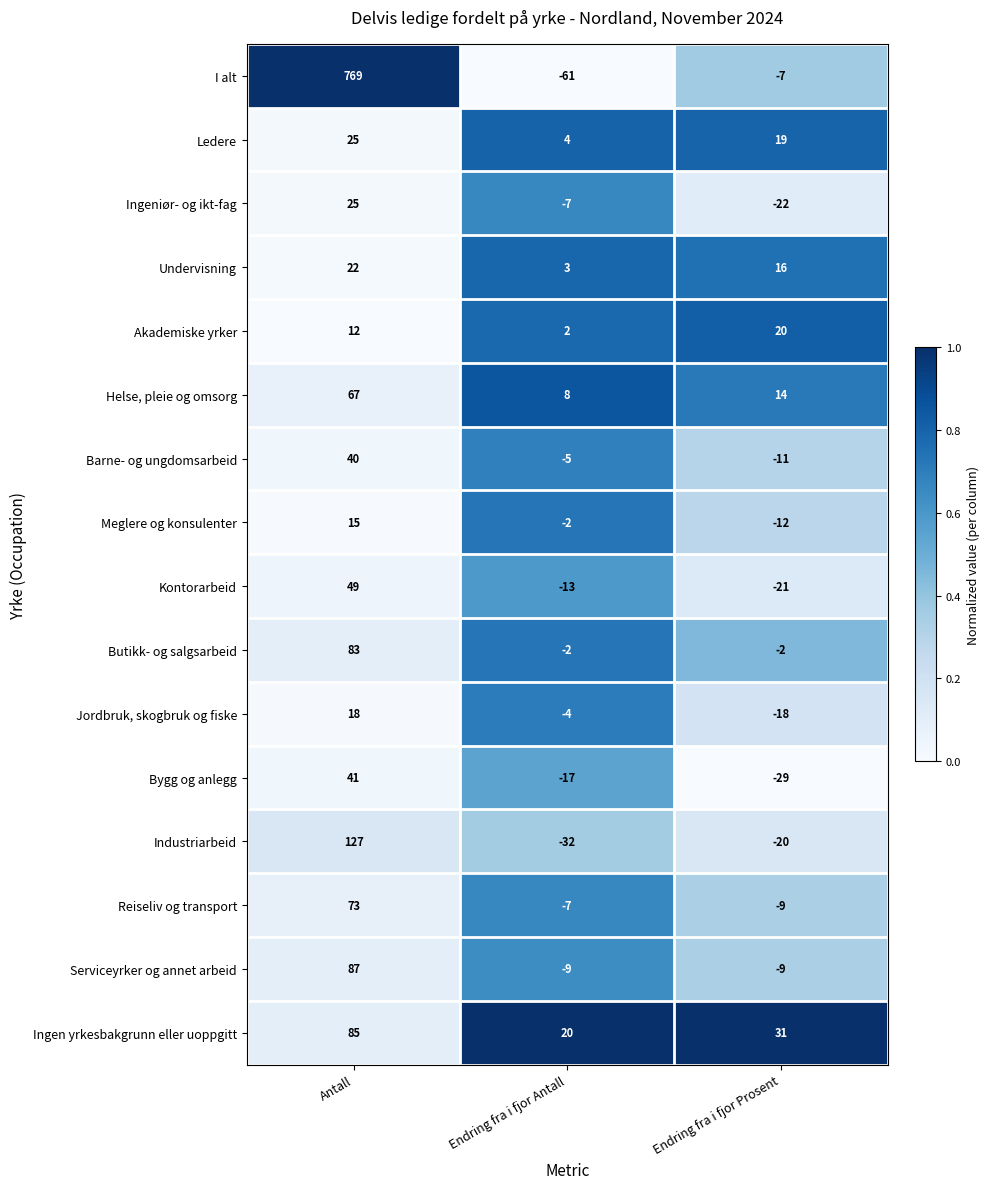

Which series has the largest range (max minus min)?

I alt